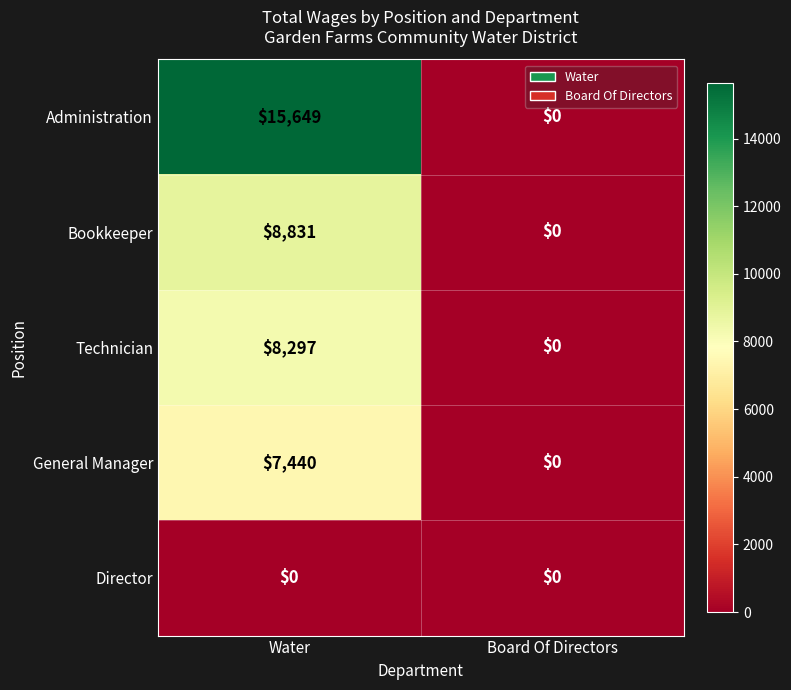

Reading left to right, list all the values displayed in this chart.

Administration: 15649	0
Bookkeeper: 8831	0
Technician: 8297	0
General Manager: 7440	0
Director: 0	0